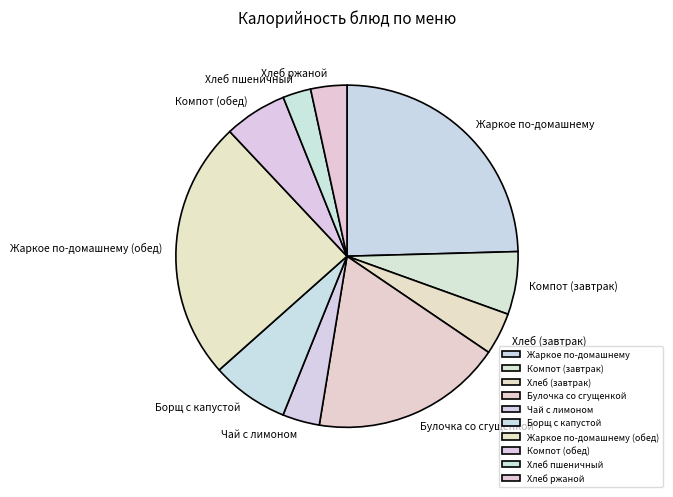

True or false: Жаркое по-домашнему (обед) accounts for 10% of the total.

False